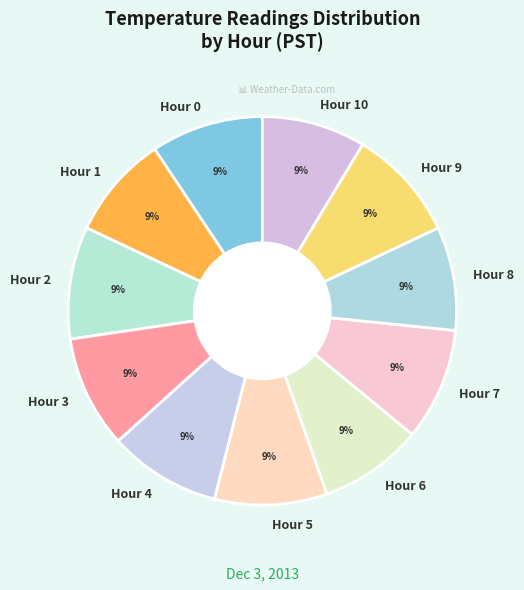

To the nearest percent, what is the average slice percentage?

9%